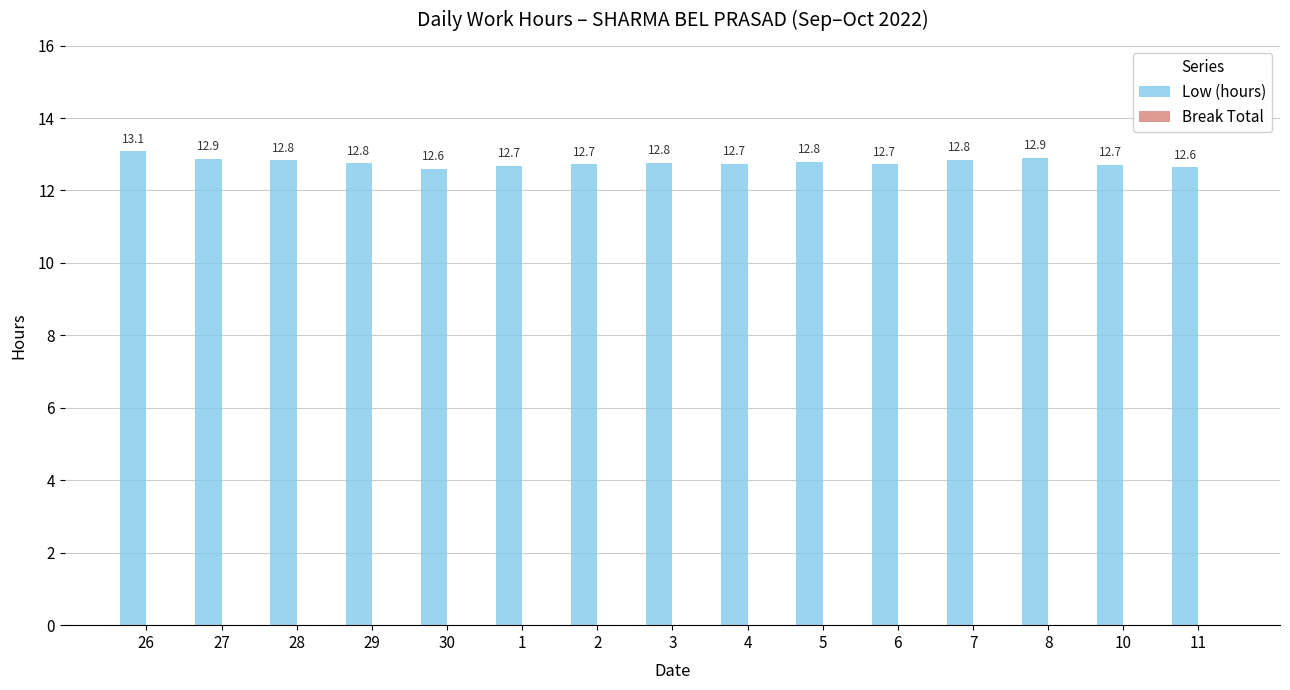

True or false: the data shows 20.5 at 5.

False